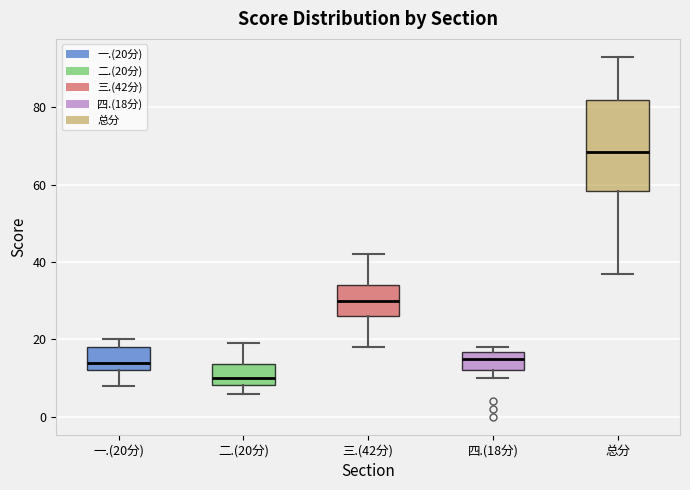

Where is the lower edge of the box for 四.(18分) on the y-axis? The values are not printed on the chart, so give them approximately, as read against the axis.

12